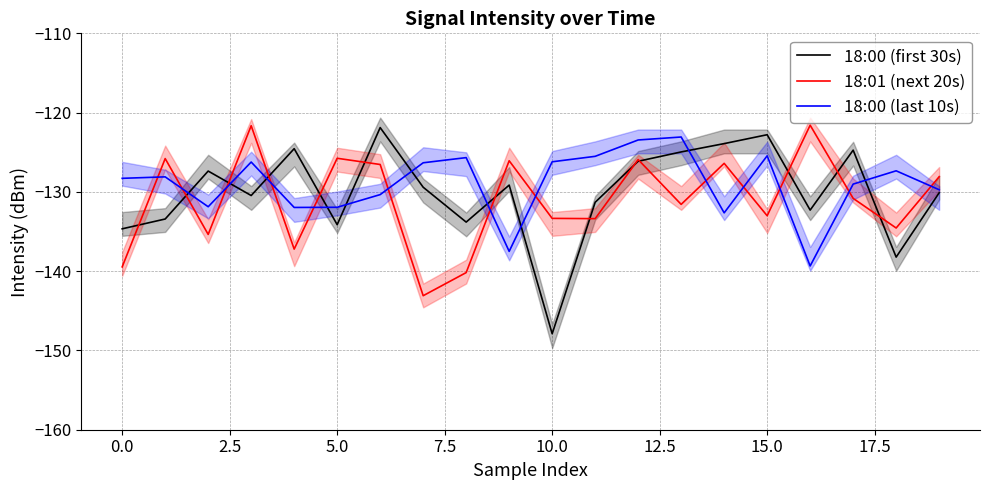

Which category has the lowest value in the 18:00 (last 10s) series?

16